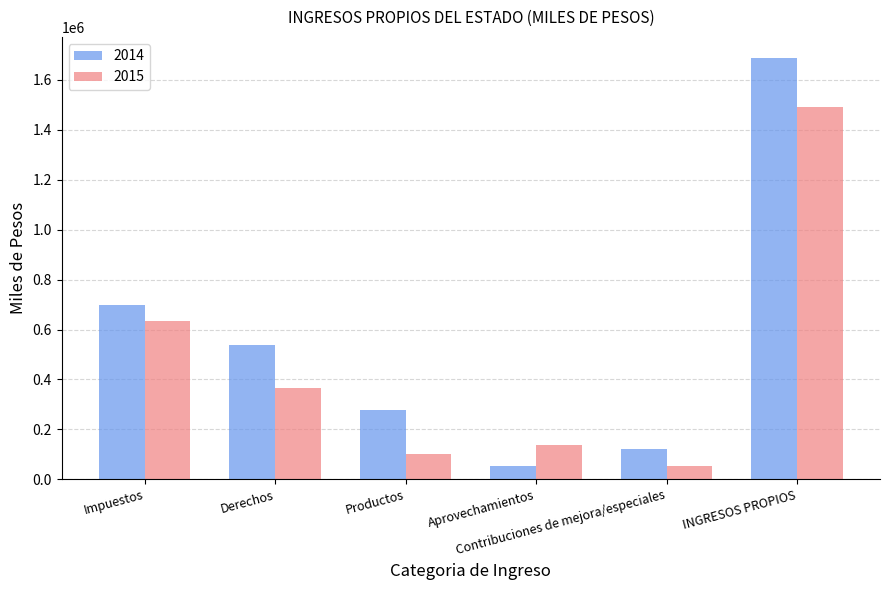

At which label does 2015 first exceed 363906?

Impuestos